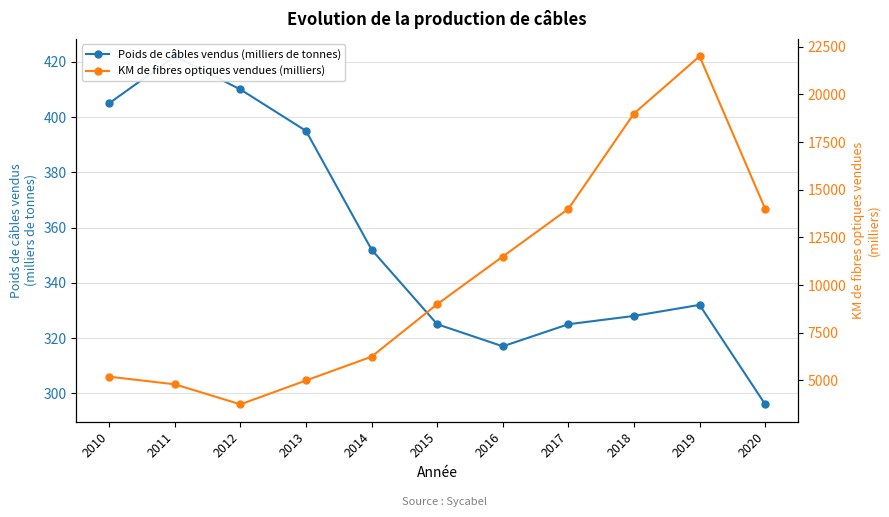

How many data points in Poids de câbles vendus (milliers de tonnes) are above 332?

5